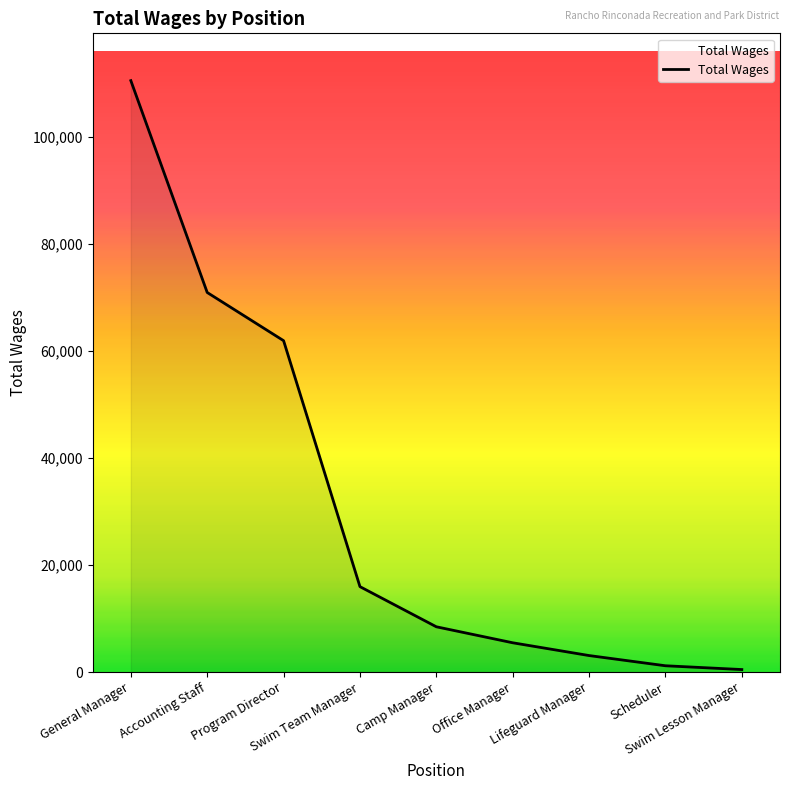

What is the maximum value shown in the chart?

110493